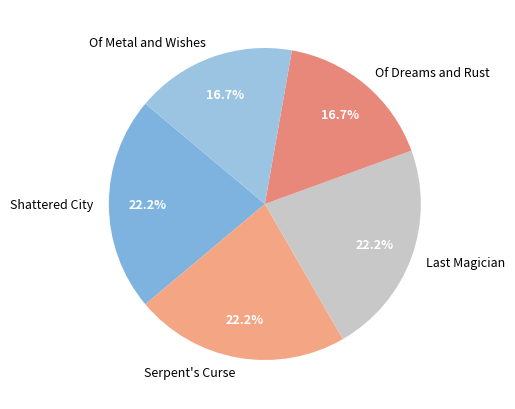

The Shattered City slice represents 15% of the pie. True or false?

False